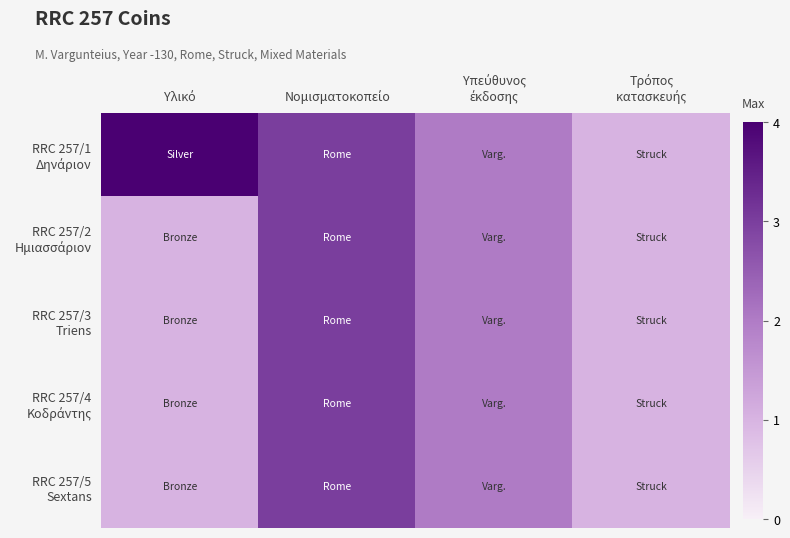

Which series has the widest spread of values?

RRC 257/1 Δηνάριον